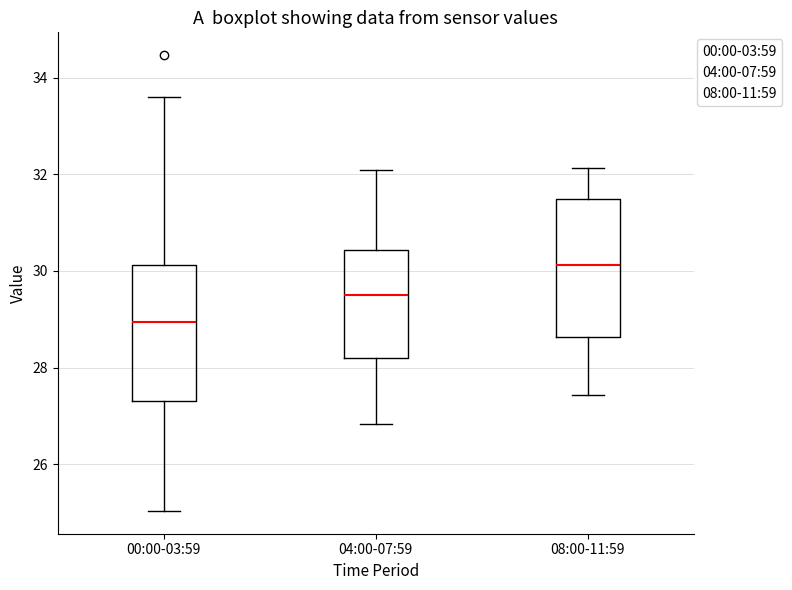

Which box has the lowest median line?

00:00-03:59